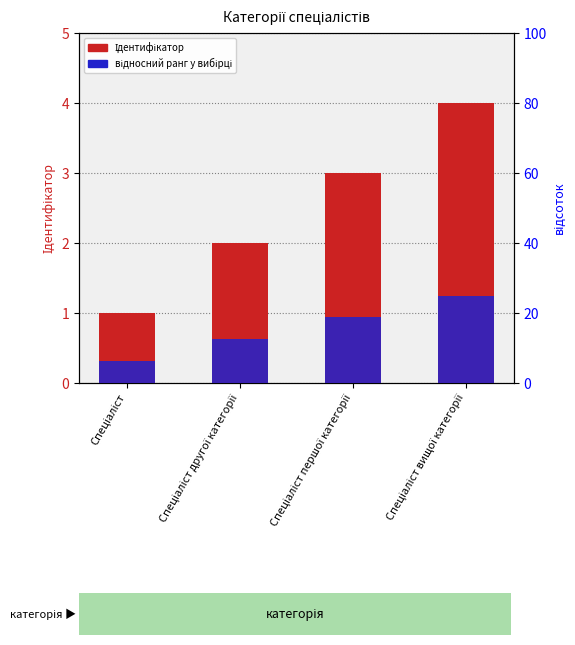

How many values in the відносний ранг у вибірці series are below 18?

2